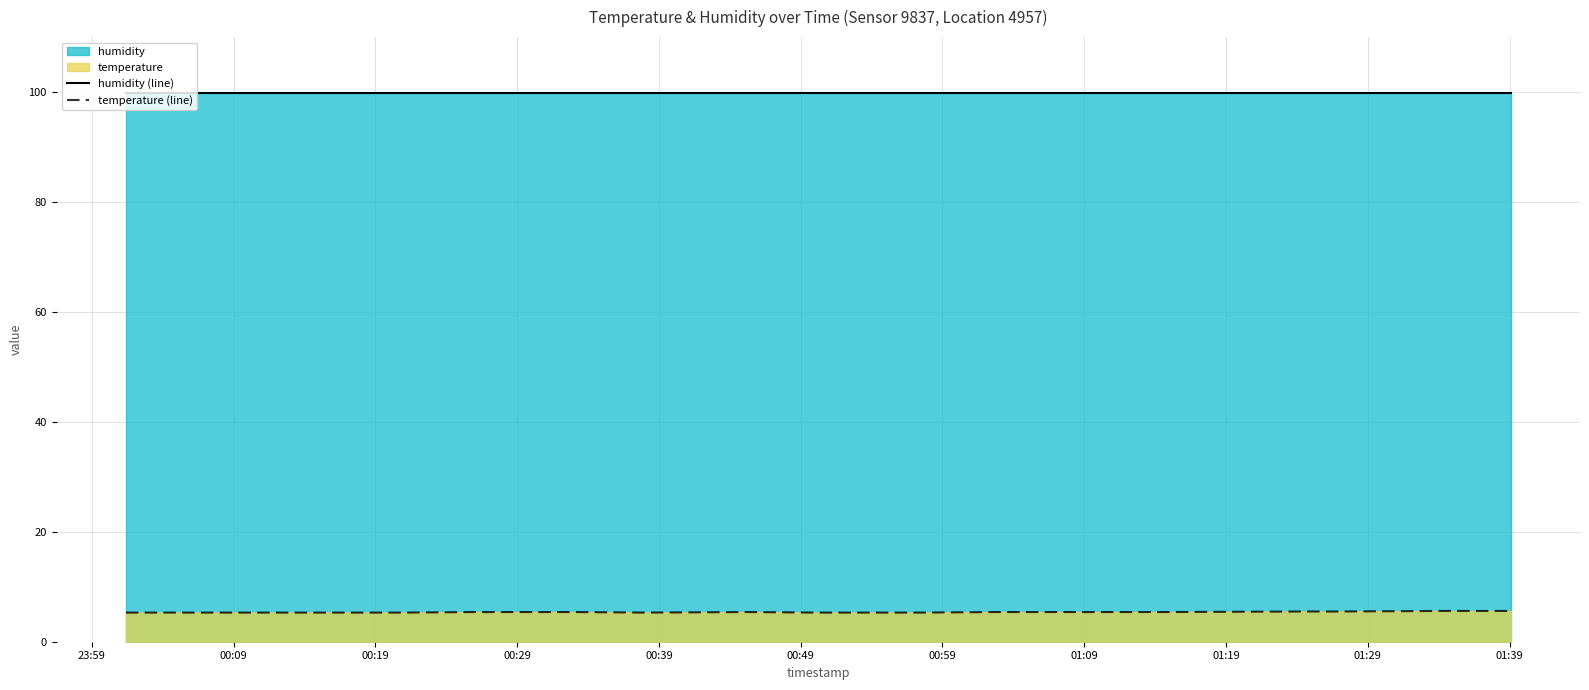

Rank the series by their maximum value, from lowest to highest.

temperature (line), humidity (line)